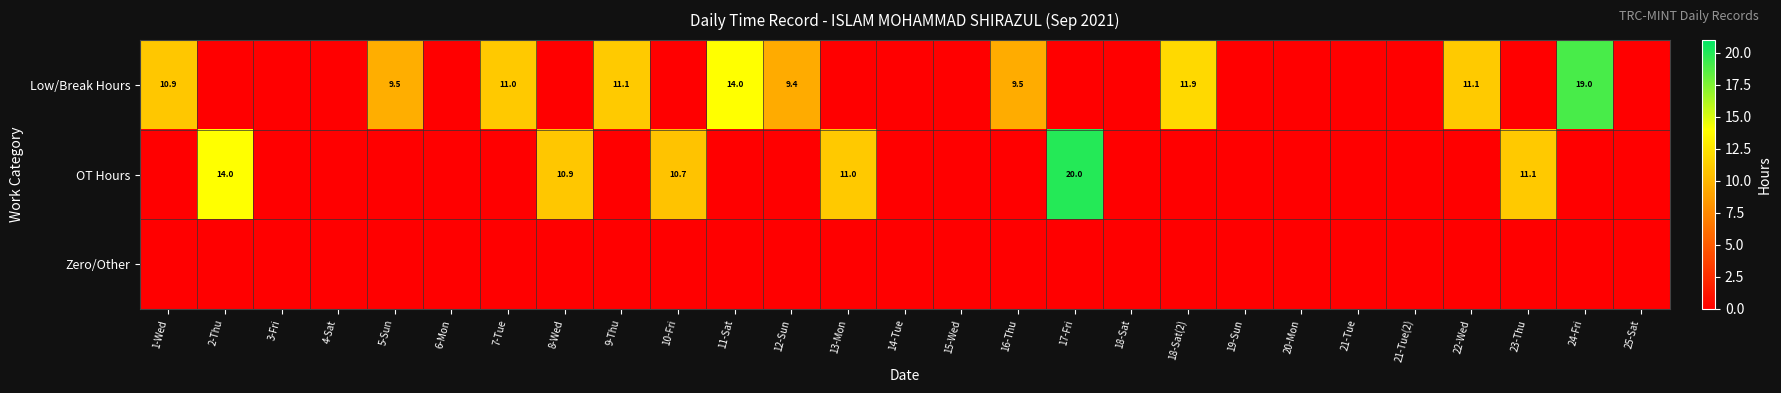

True or false: OT Hours has a value of 12.4 at 17-Fri.

False